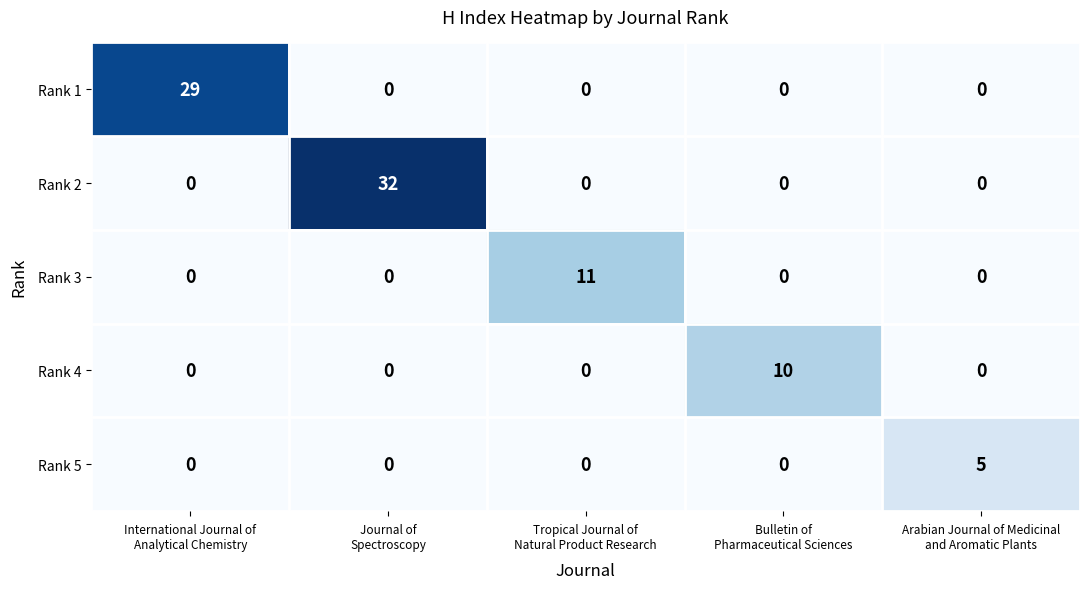

What is the spread (max minus min) of values at International Journal of
Analytical Chemistry?

29